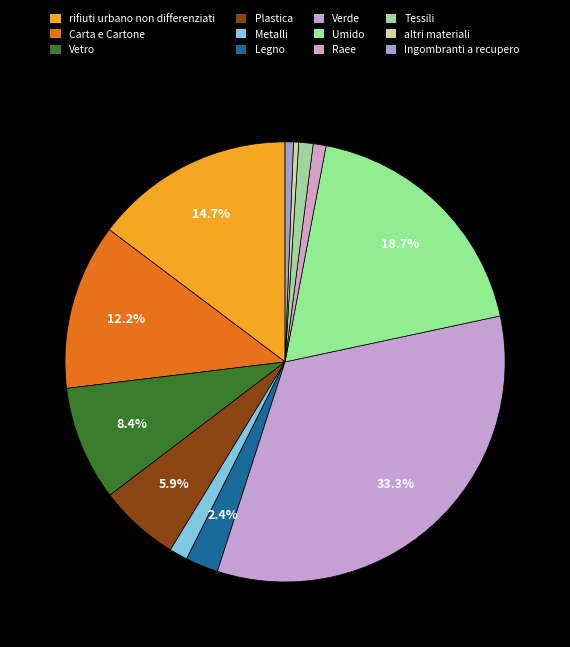

Count the number of slices in the pie.

12